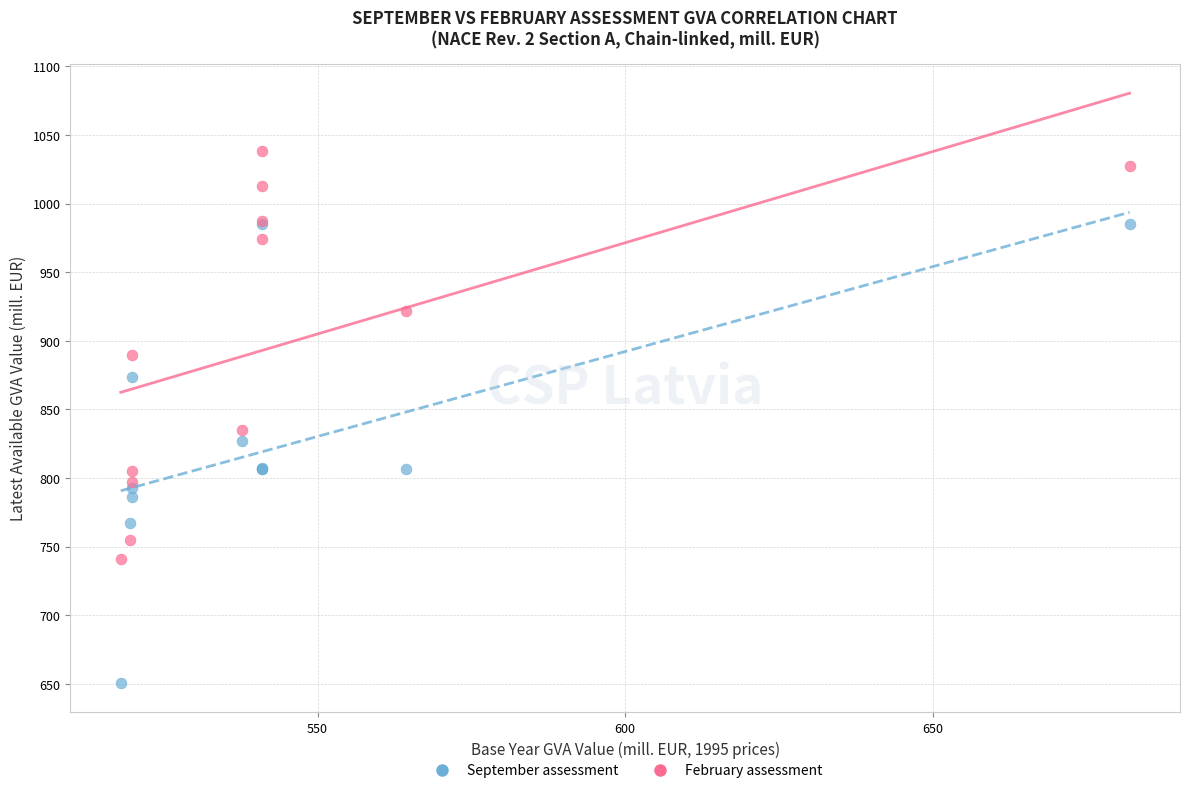

What are all the series names shown in the legend?

September assessment, February assessment